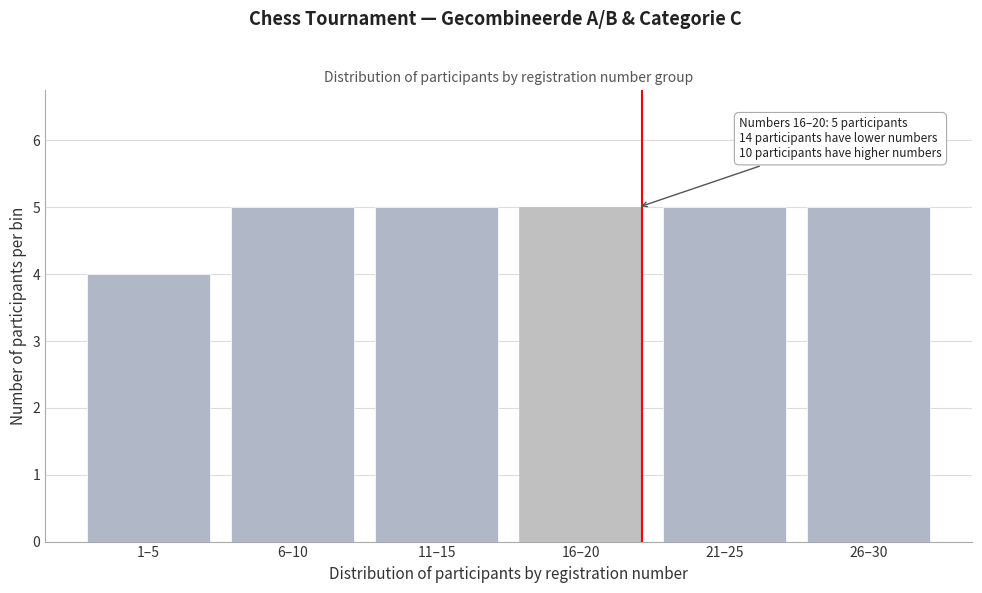

Reading right to left, extract all data points from this chart.

5	5	5	5	5	4